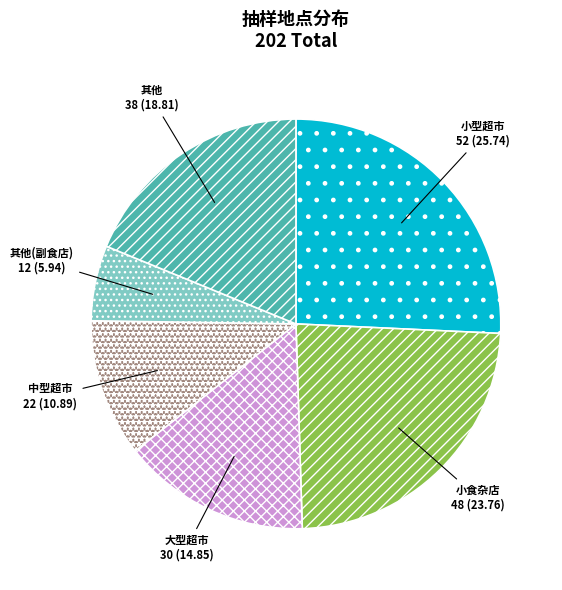

True or false: 其他 accounts for 19% of the total.

True